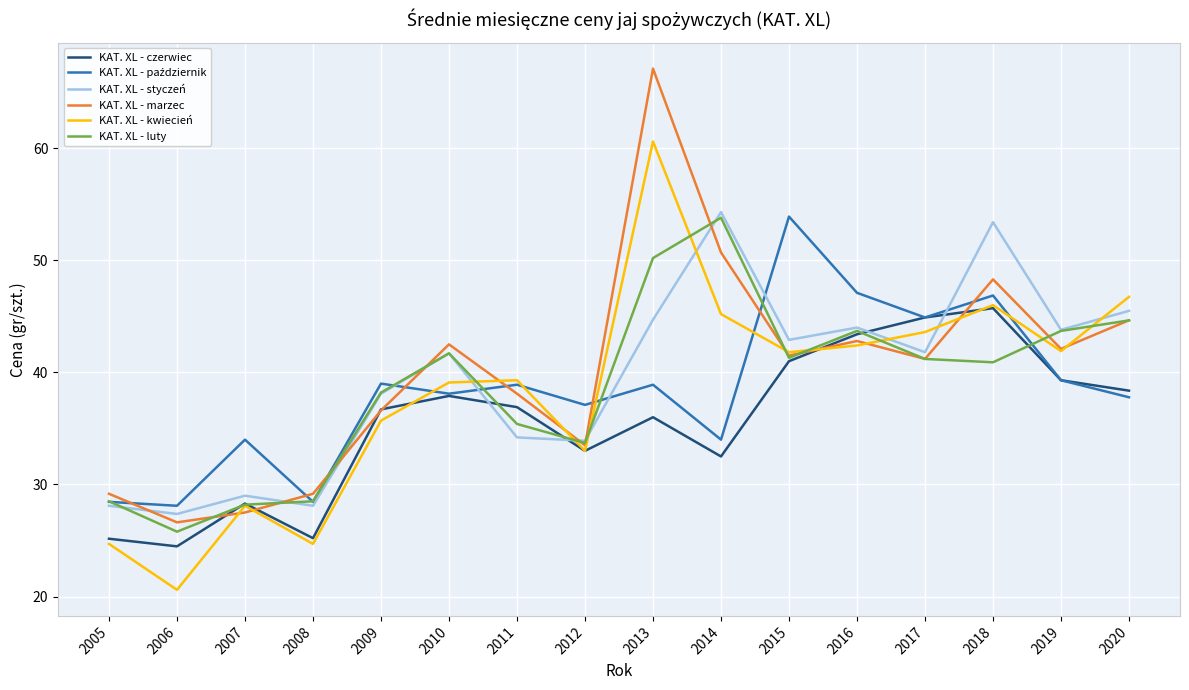

Between 2005 and 2013, which series saw the biggest shift?

KAT. XL - marzec